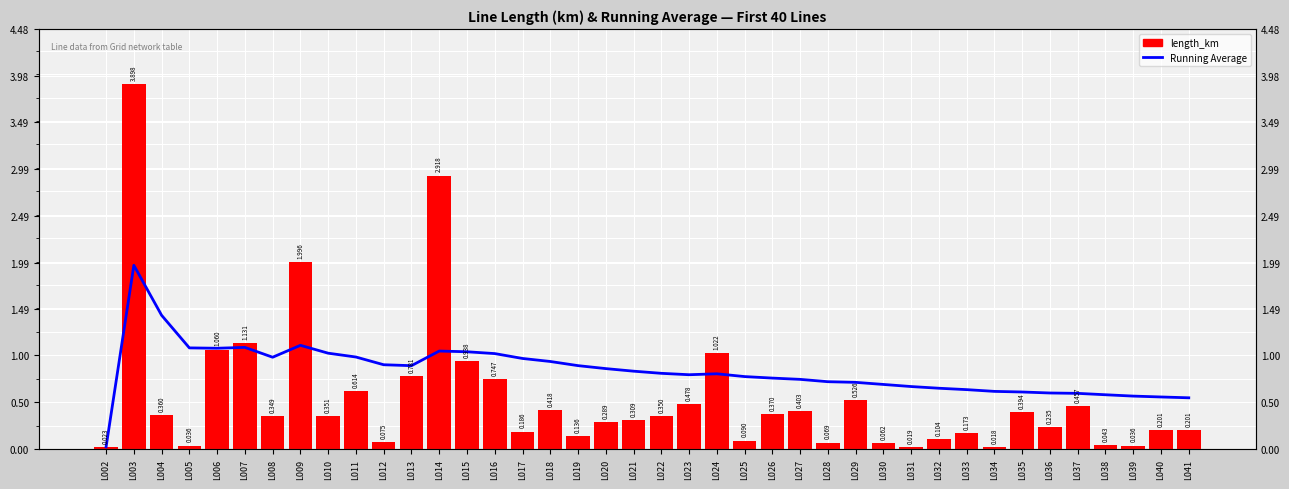

What is the spread (max minus min) of values at L014?

1.9